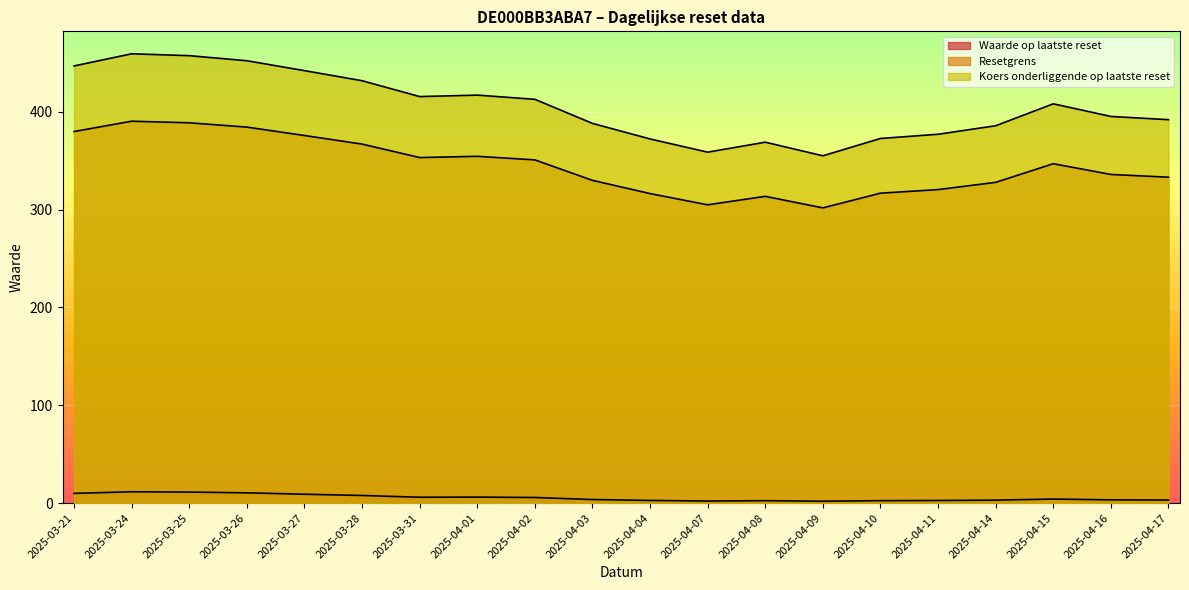

What is the total value across all series at 2025-04-14?

716.5